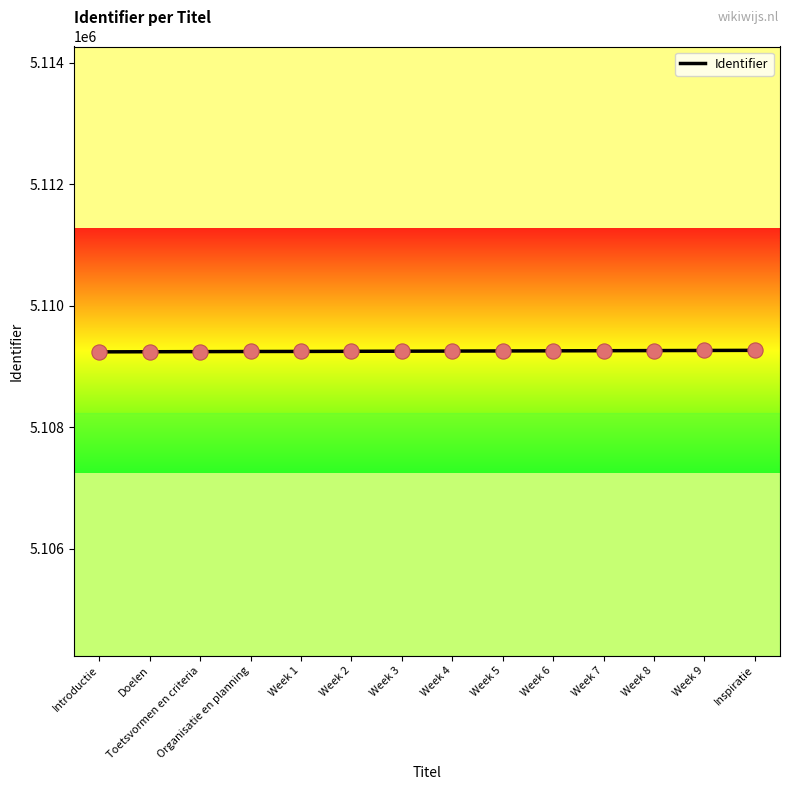

What is the change in value from Week 2 to Week 6?

+8